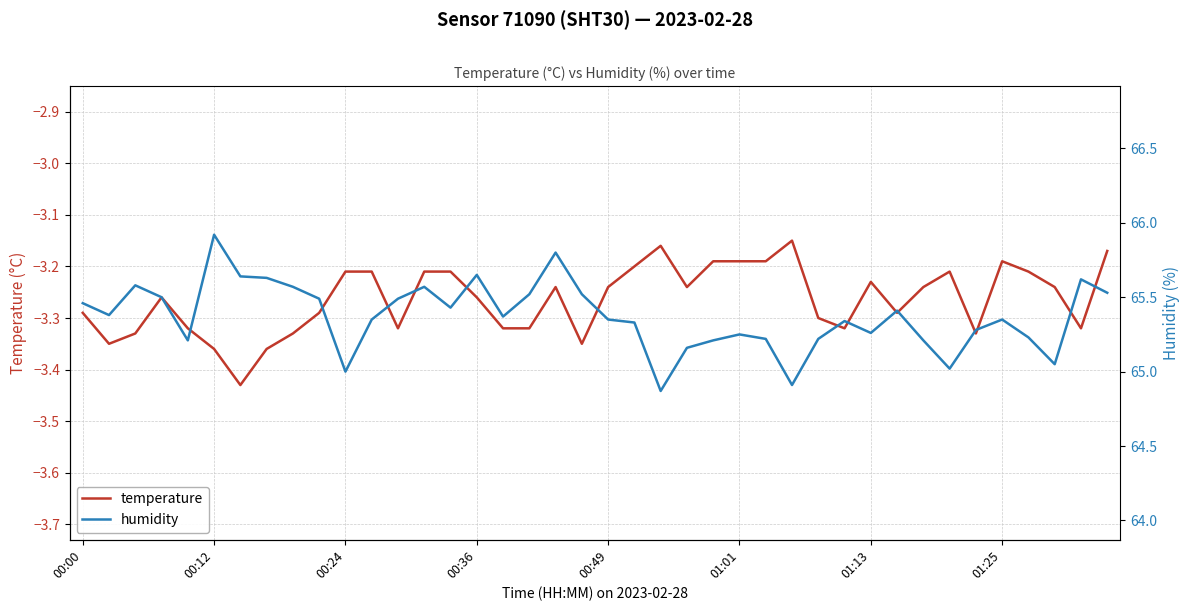

How many categories are shown in the chart?

40